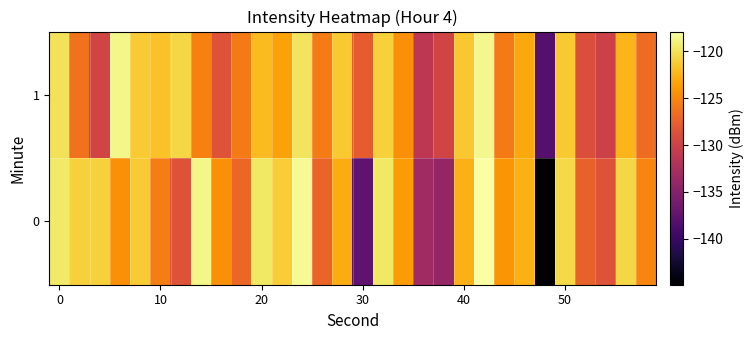

What is the maximum value shown in the chart?

-117.9